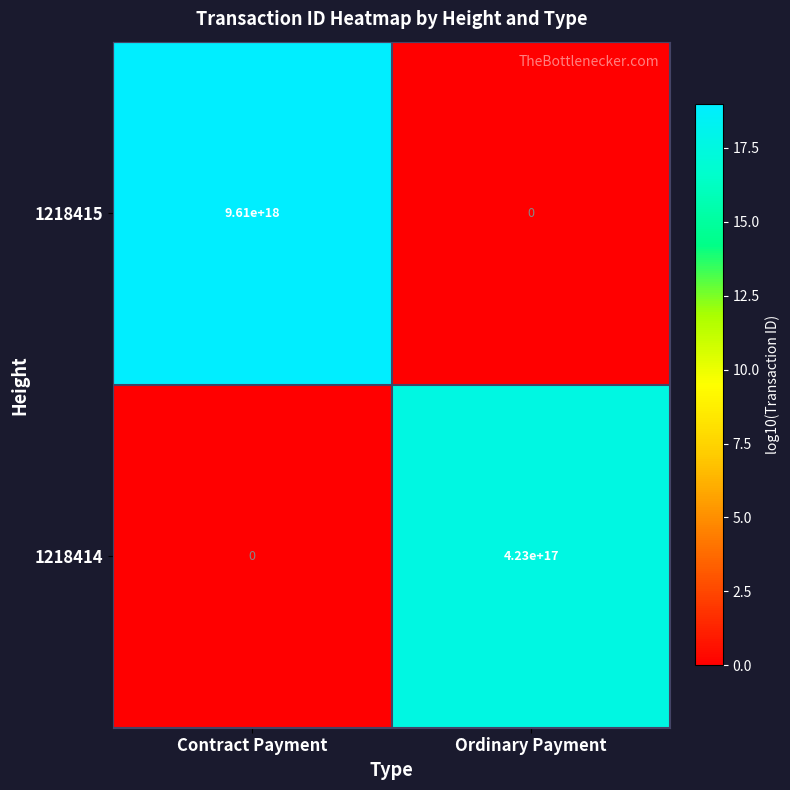

Which series changed the most between Contract Payment and Ordinary Payment?

1218415